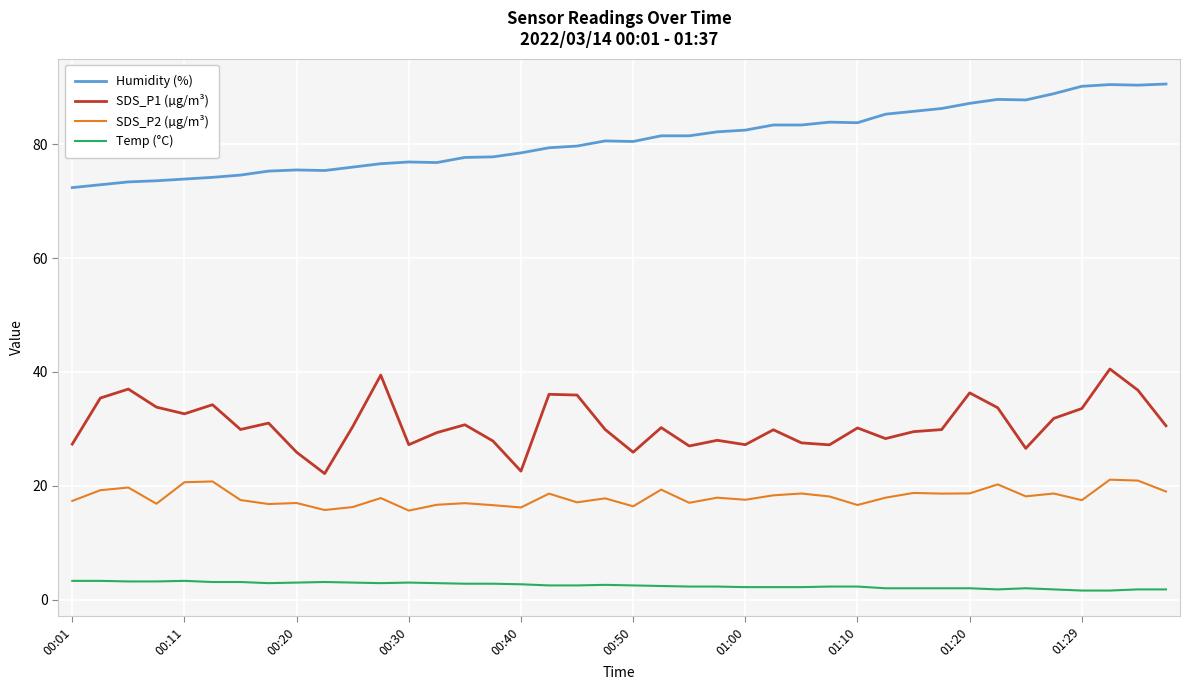

True or false: SDS_P2 (µg/m³) and Humidity (%) intersect in this chart.

False